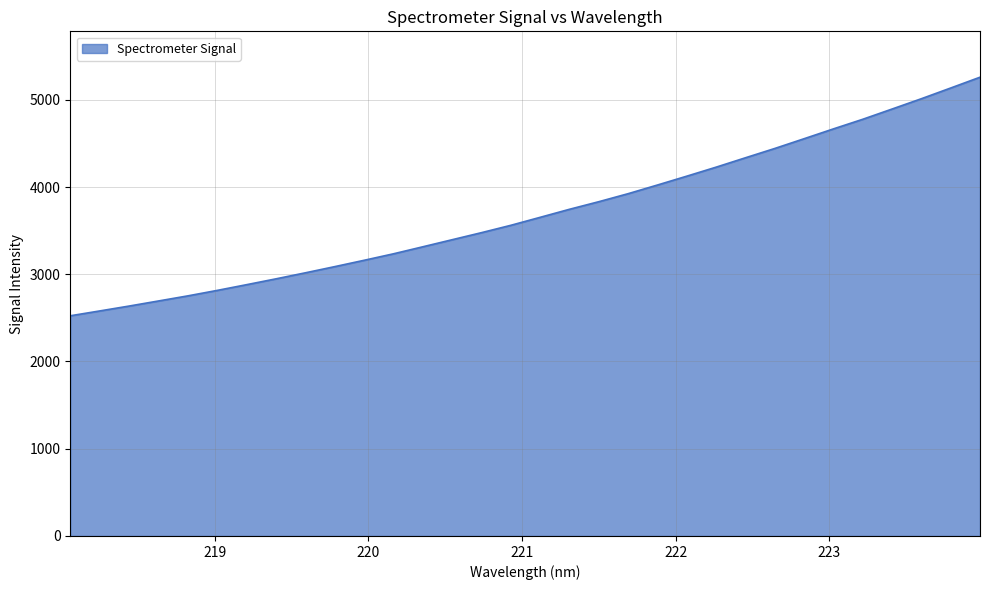

What is the smallest value displayed?

2524.0